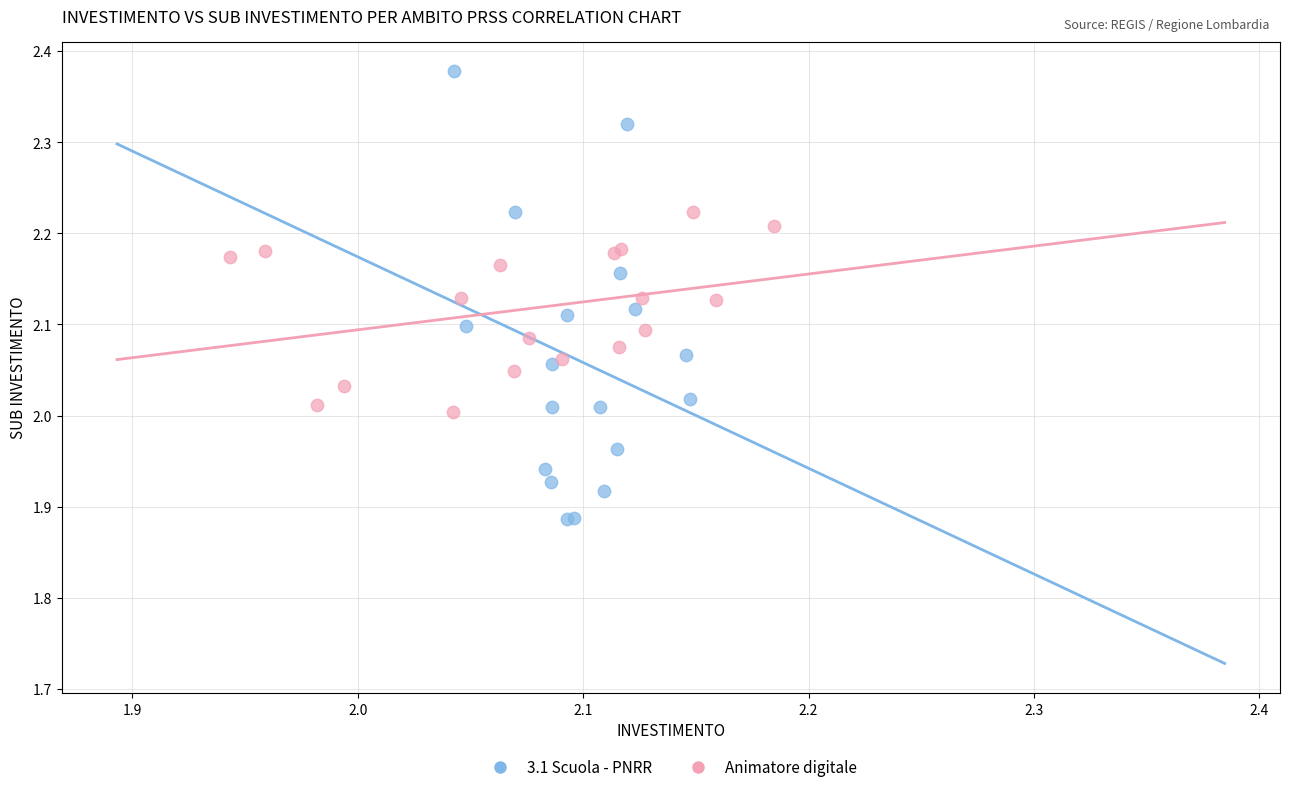

What are all the series names shown in the legend?

3.1 Scuola - PNRR, Animatore digitale